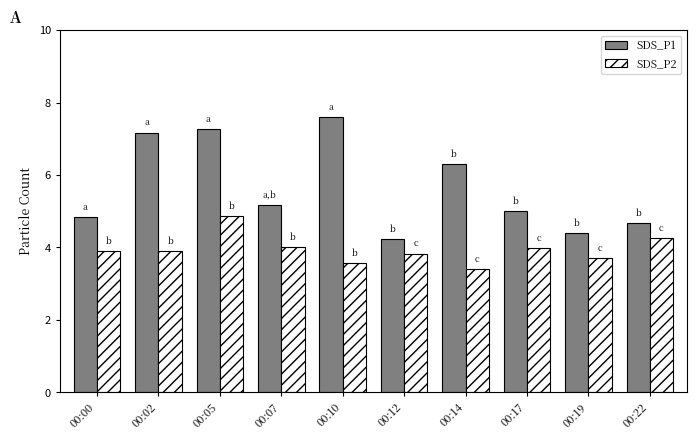

Rank the series at 00:19 from lowest to highest value.

SDS_P2, SDS_P1